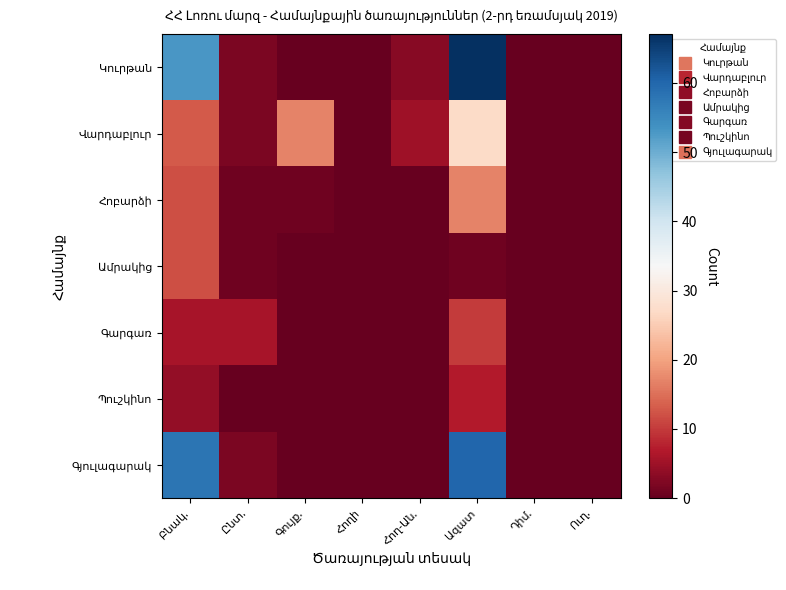

Rank the categories by Վարդաբլուր value from lowest to highest.

Հողի, Դիմ., Ուղ., Ընտ., Հող-Ան., Բնակ., Գույք., Ազատ